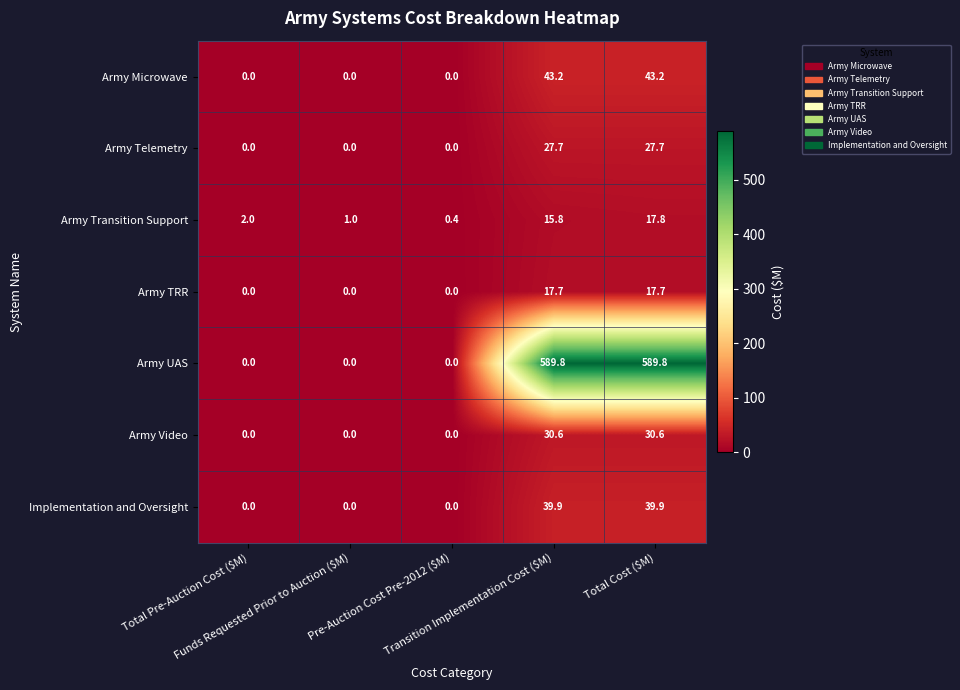

Rank the series by their maximum value, from lowest to highest.

Army TRR, Army Transition Support, Army Telemetry, Army Video, Implementation and Oversight, Army Microwave, Army UAS